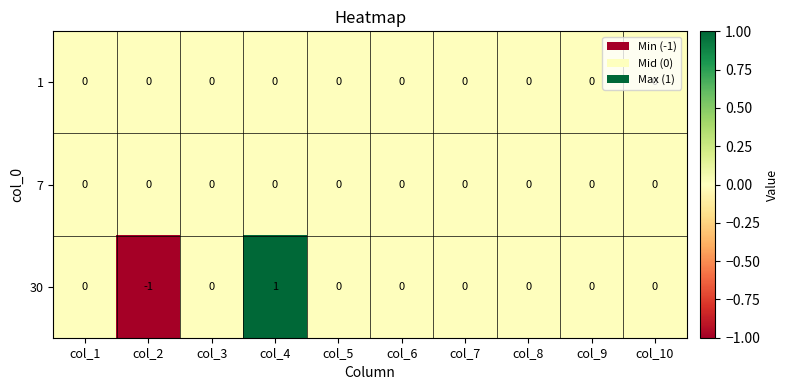

Which category has the highest value in the 30 series?

col_4